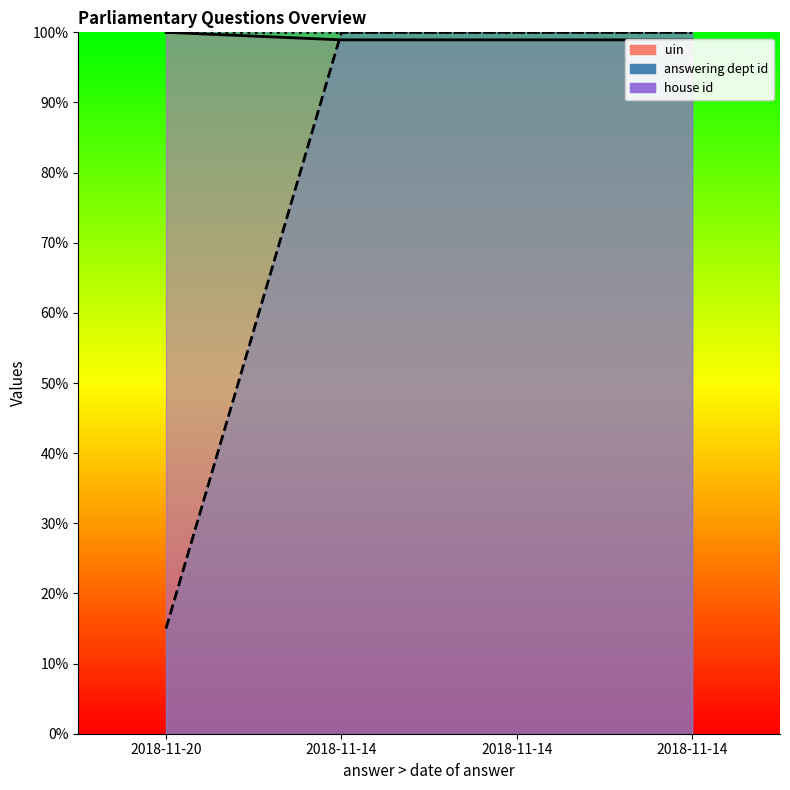

What is the spread (max minus min) of values at 2018-11-20?

85.0